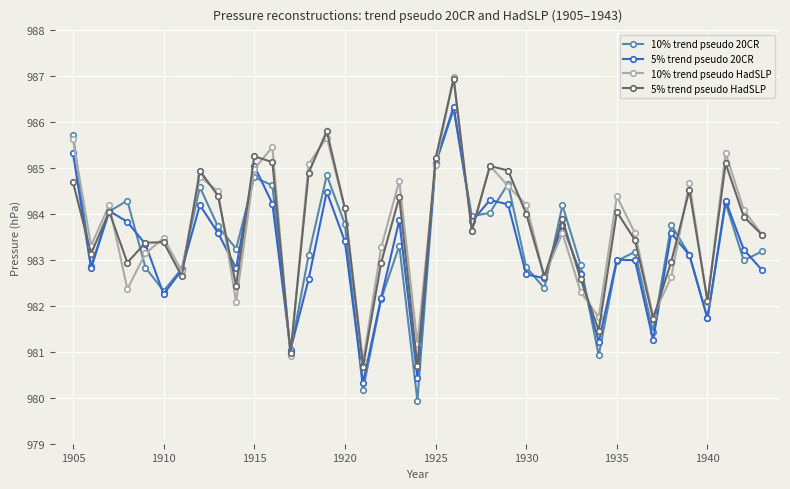

What are all the series names shown in the legend?

10% trend pseudo 20CR, 5% trend pseudo 20CR, 10% trend pseudo HadSLP, 5% trend pseudo HadSLP